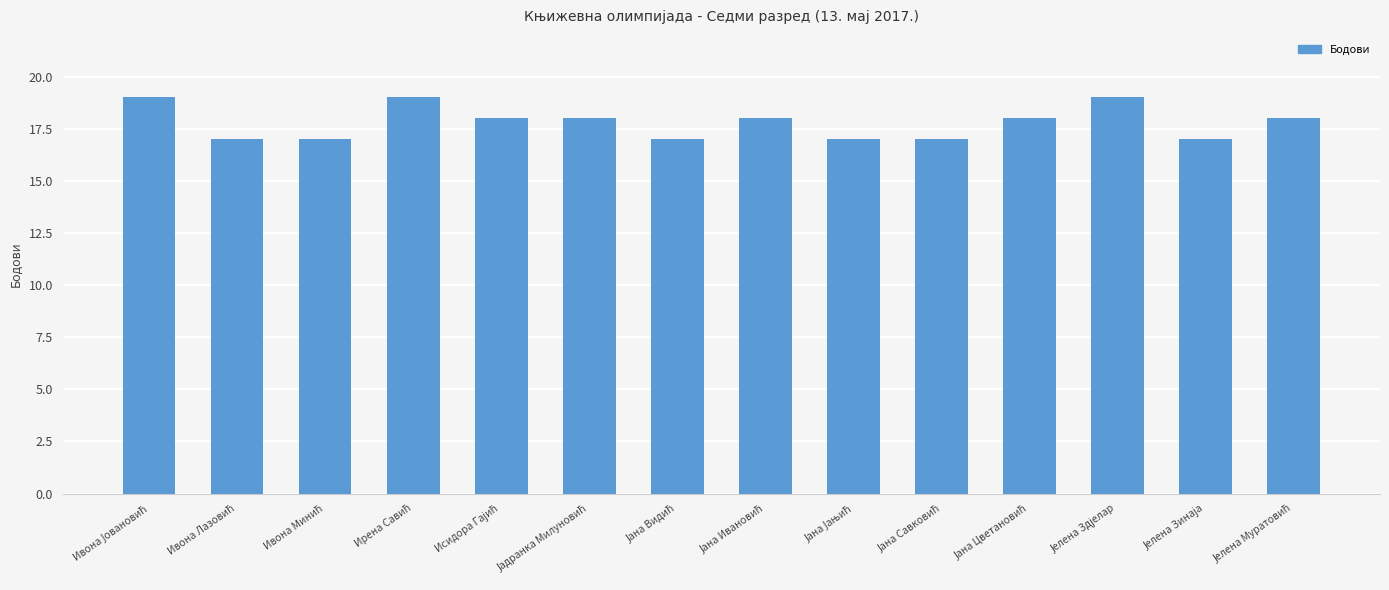

What is the average value?

18